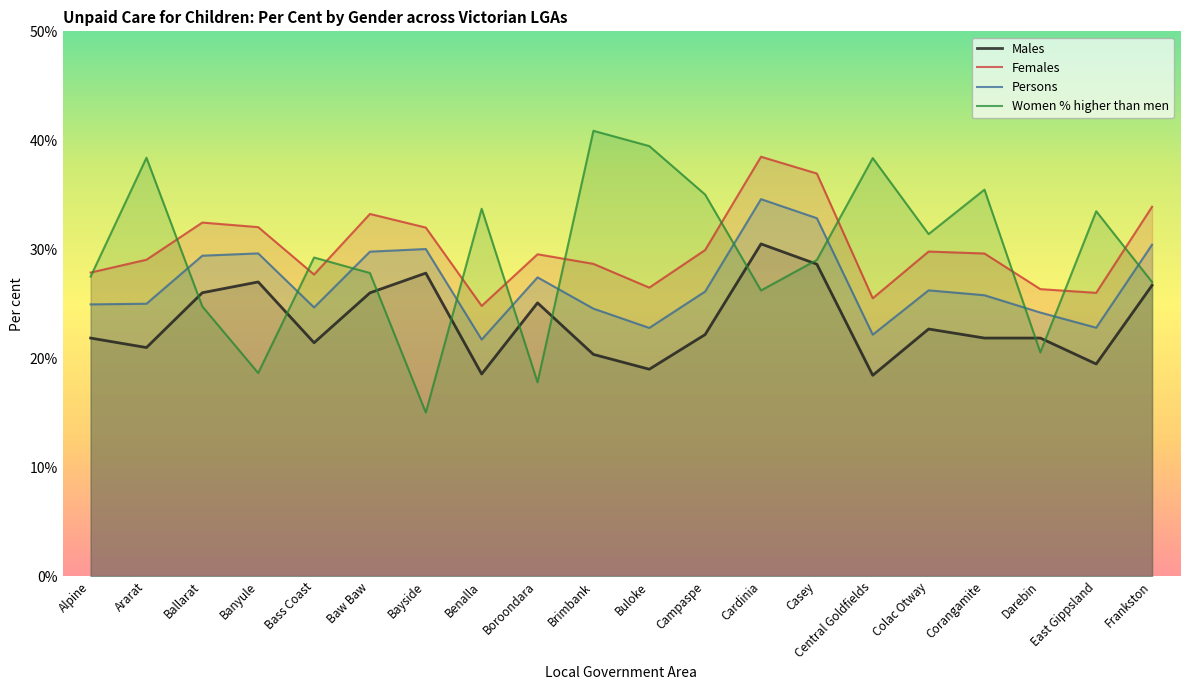

Which has a higher value, Darebin or Benalla?

Darebin